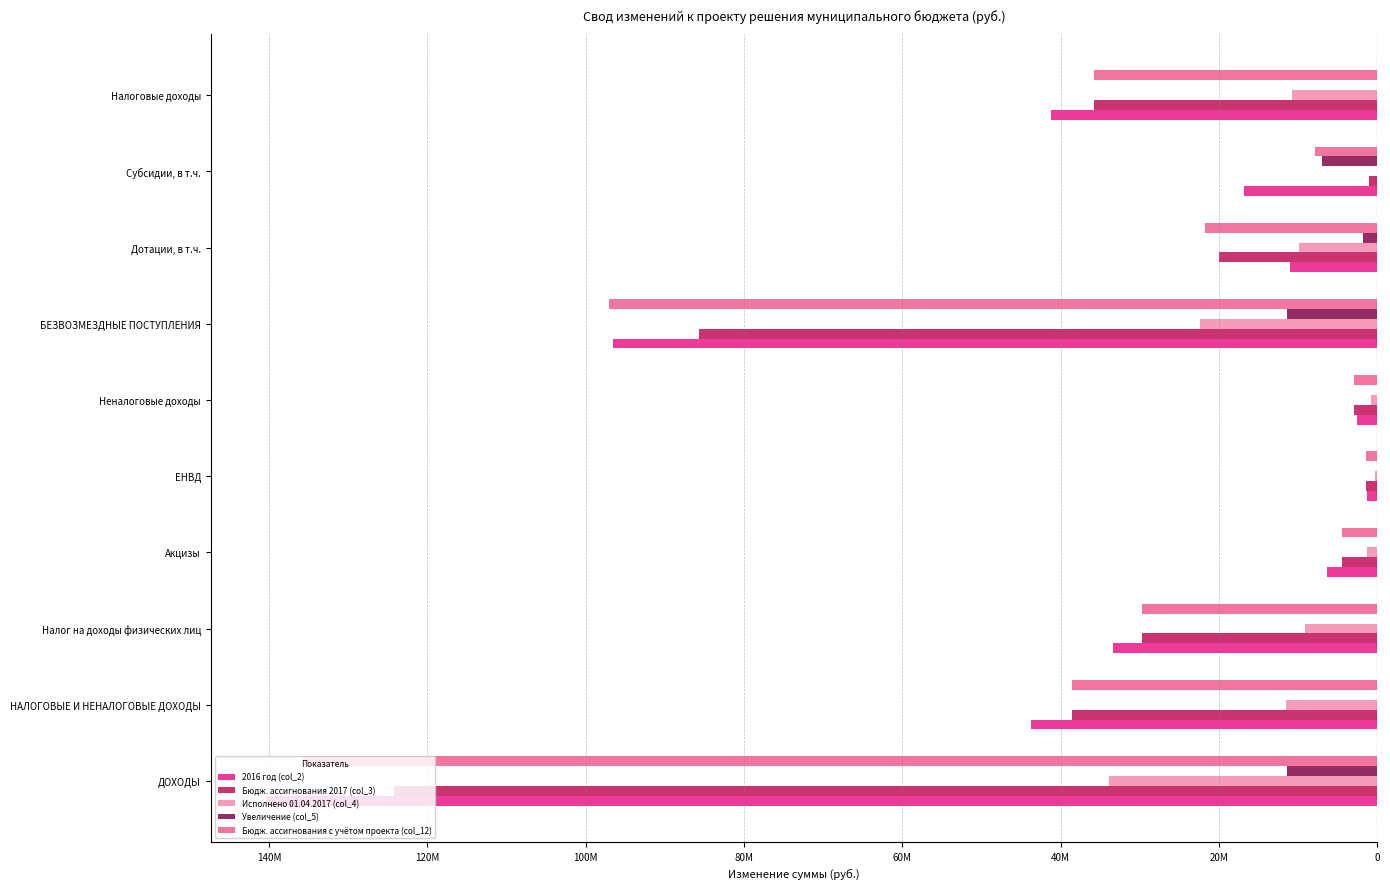

List the series in order of their peak value, highest first.

Исполнено 01.04.2017 (col_4), Увеличение (col_5), Бюдж. ассигнования 2017 (col_3), 2016 год (col_2), Бюдж. ассигнования с учётом проекта (col_12)